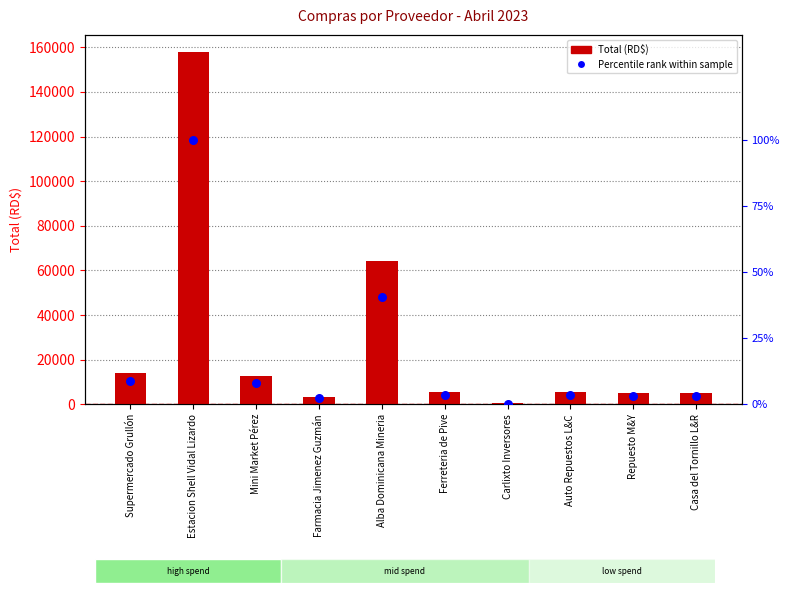

What is the total value across all series at Alba Dominicana Mineria?

64248.4